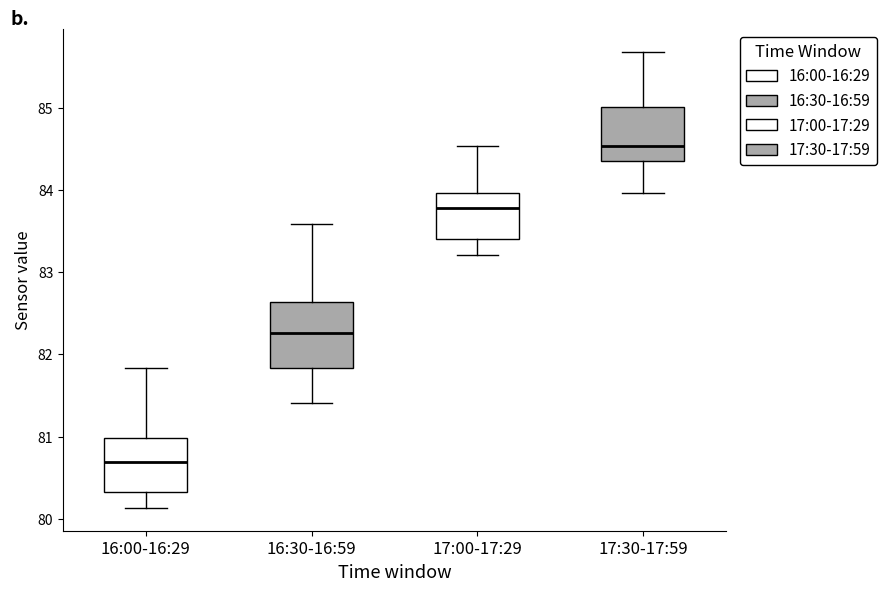

Reading left to right, read every box against the y-axis: the position of its median line, the range the box covers, and the ends of its whiskers. The values are not printed on the chart, so give them approximately, as read against the axis.

16:00-16:29: median 80.7, box 80.3 to 81.0, whiskers 80.1 to 81.8
16:30-16:59: median 82.3, box 81.8 to 82.6, whiskers 81.4 to 83.6
17:00-17:29: median 83.8, box 83.4 to 84.0, whiskers 83.2 to 84.5
17:30-17:59: median 84.5, box 84.4 to 85.0, whiskers 84.0 to 85.7